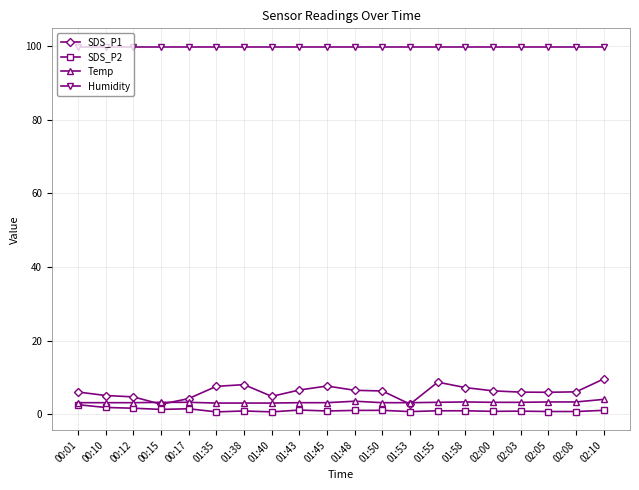

True or false: SDS_P1 has a value of 8.7 at 01:55.

True